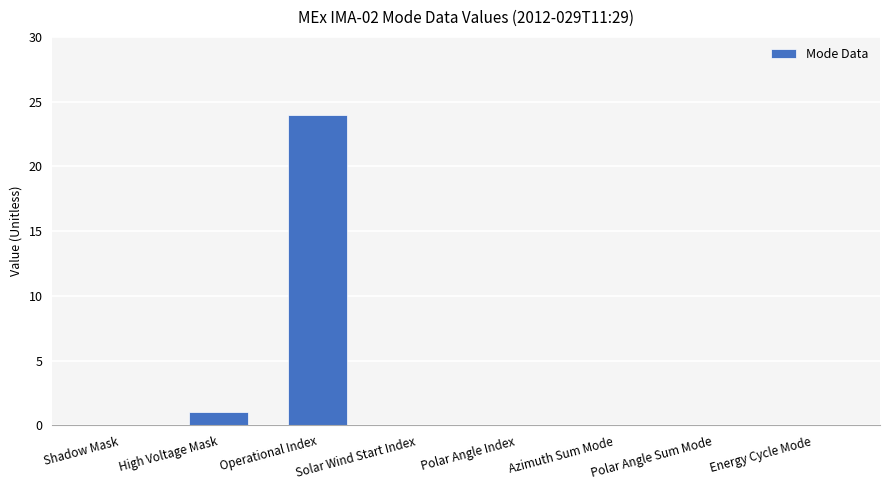

What is the change in value from Operational Index to Azimuth Sum Mode?

-24